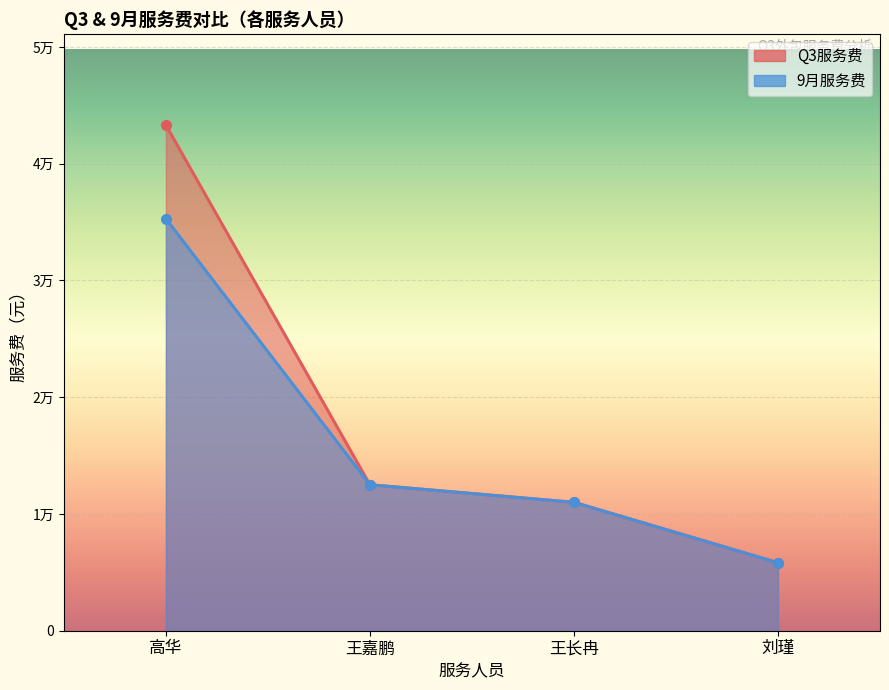

How many data points in 9月服务费 are less than 12499?

2